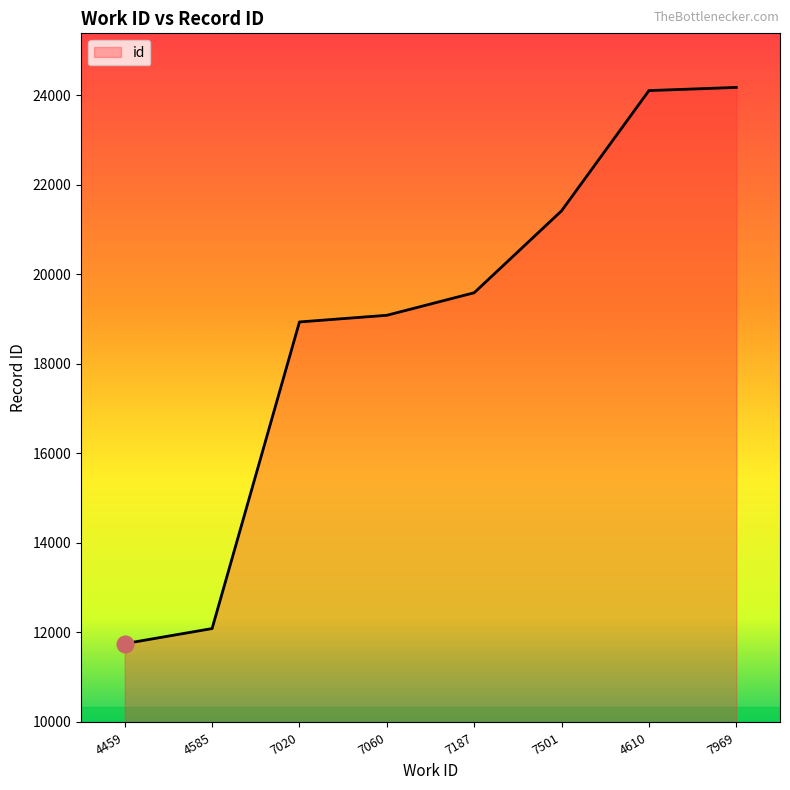

Where is the data nearest to the value 17960?

7020